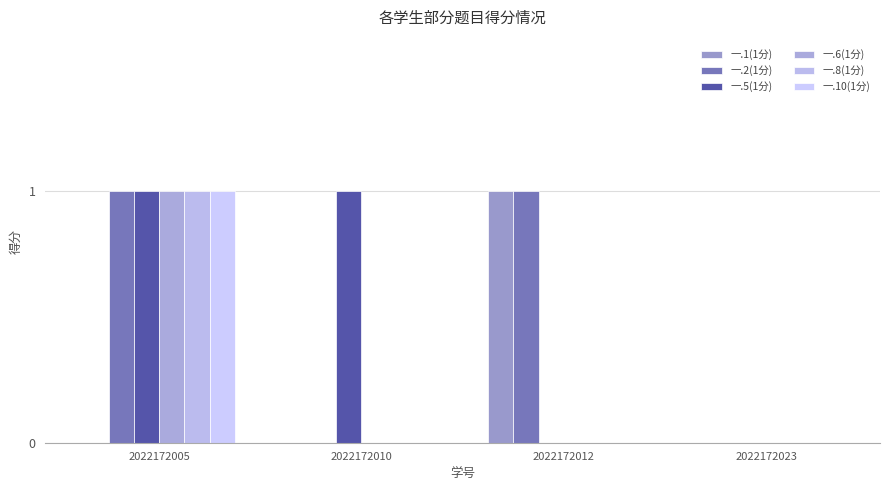

Which has a higher value, 2022172012 or 2022172005?

2022172012